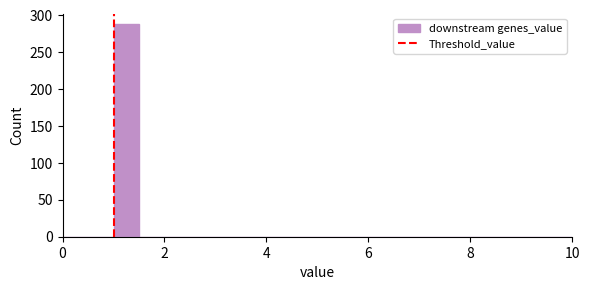

Read against the x-axis, roughly where is the centre of the tallest bar?

1.2